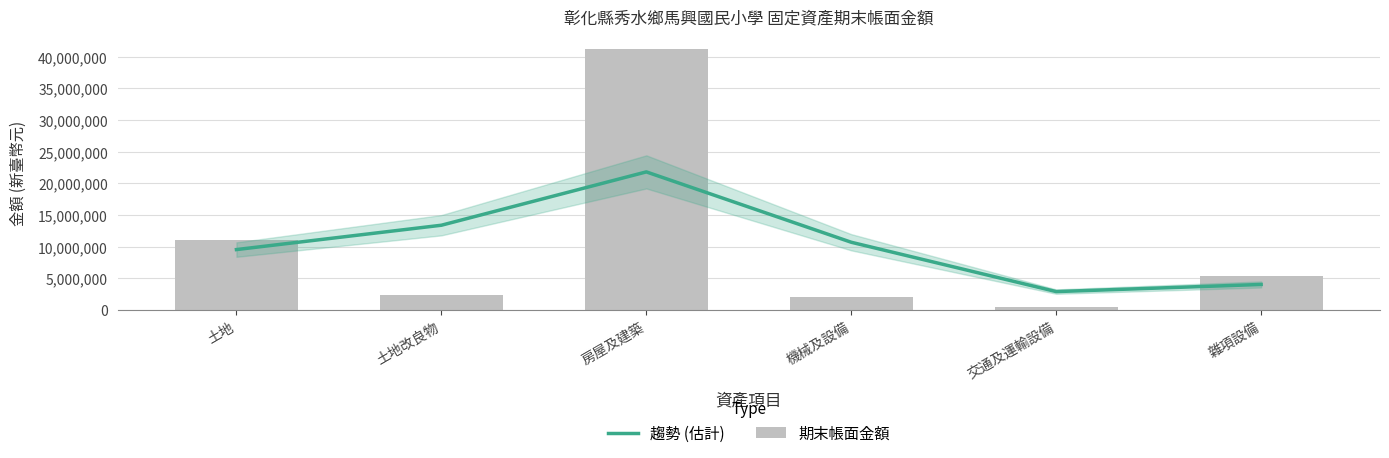

Rank the series at 土地改良物 from lowest to highest value.

期末帳面金額, 趨勢 (估計)